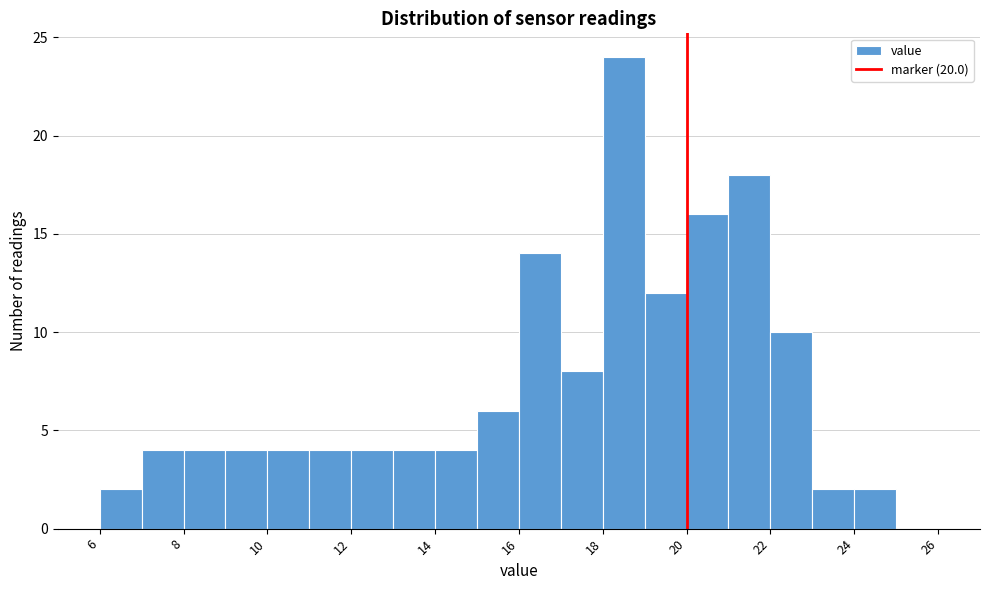

Which range on the x-axis has the tallest bar?

18 to 19